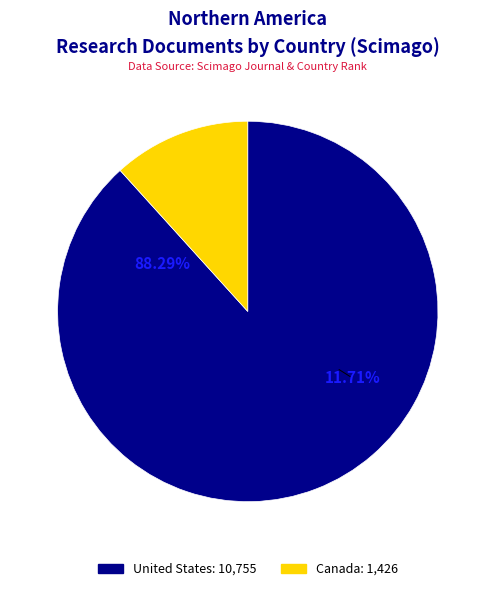

How many slices are in this pie chart?

2